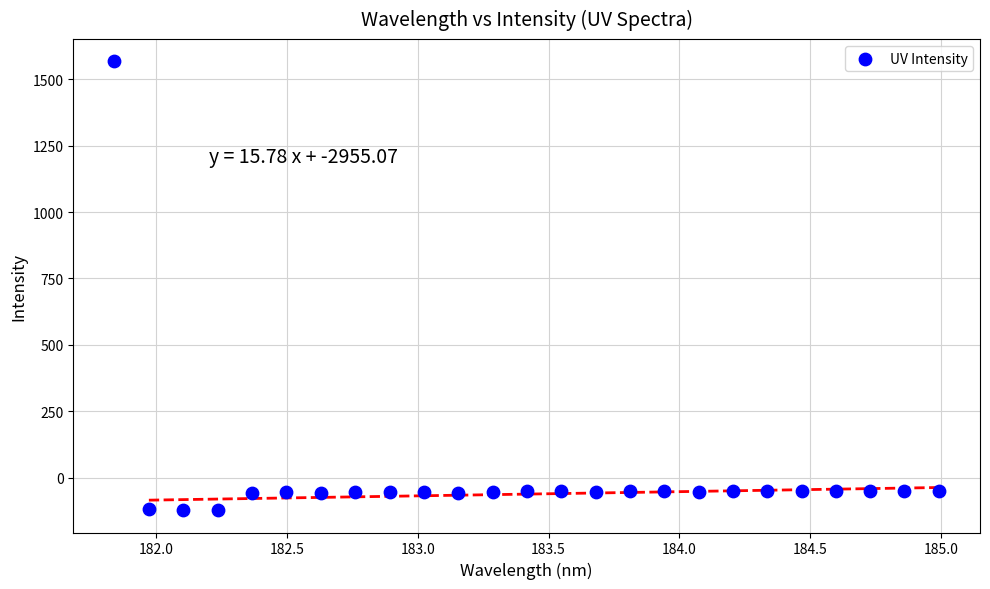

What is the range of X values (max minus min)?

3.1